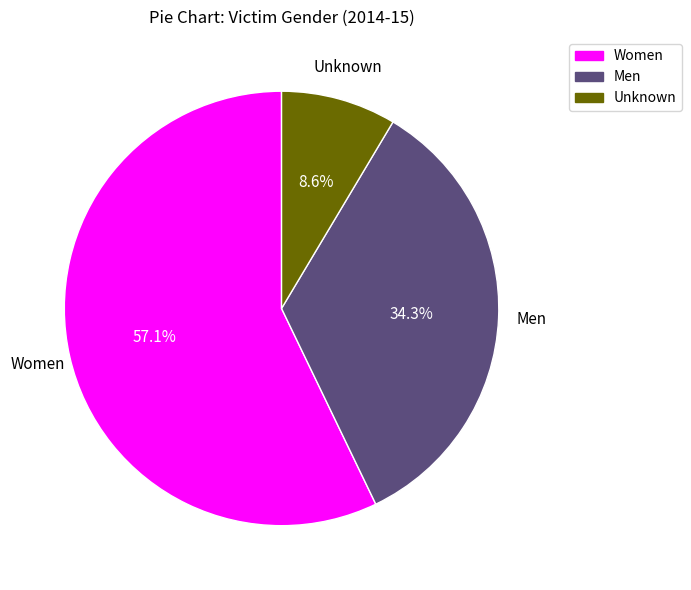

Which slice is the smallest?

Unknown